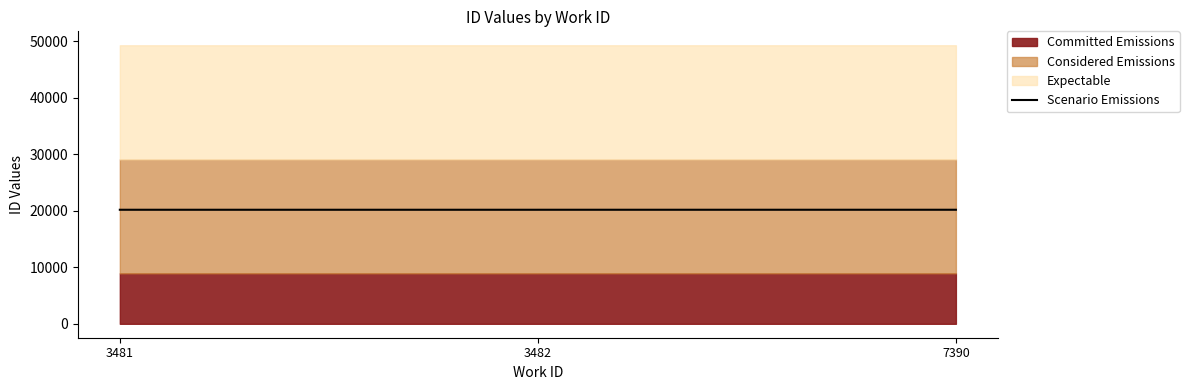

How many lines are shown in the chart?

1